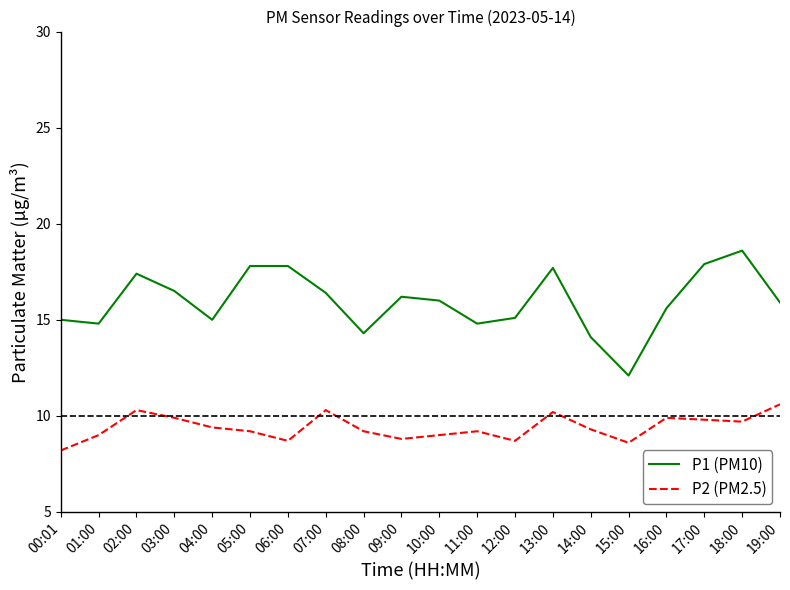

Which series has the largest total across all categories?

P1 (PM10)